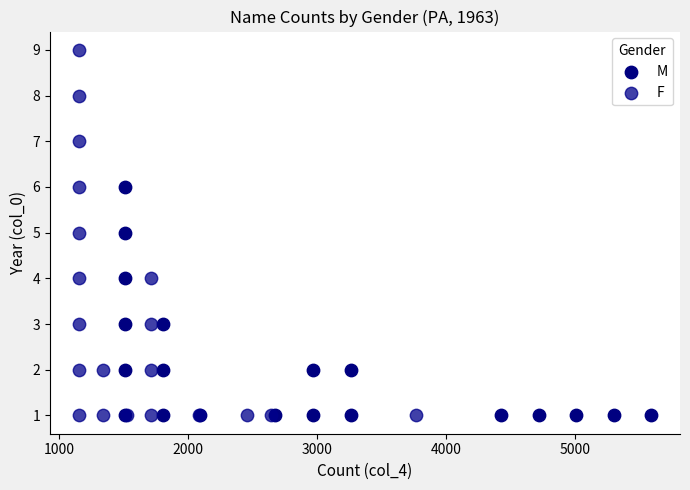

Which series has the widest spread of Y values?

F